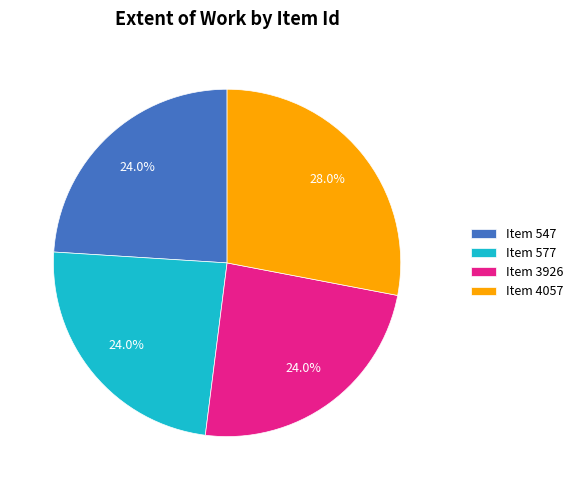

Does Item 547 represent more than half of the total?

No